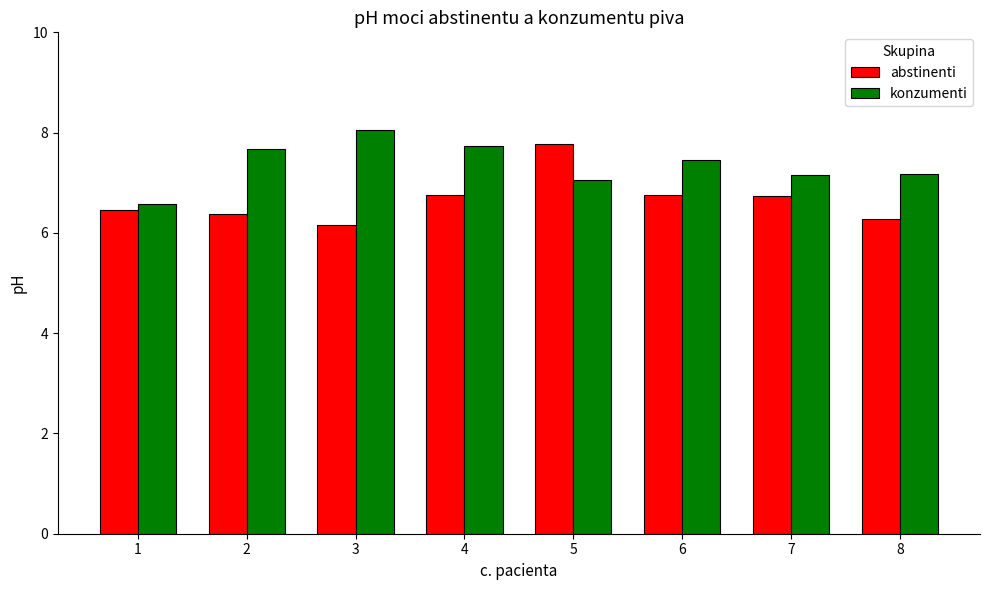

At which label does konzumenti reach its peak?

3